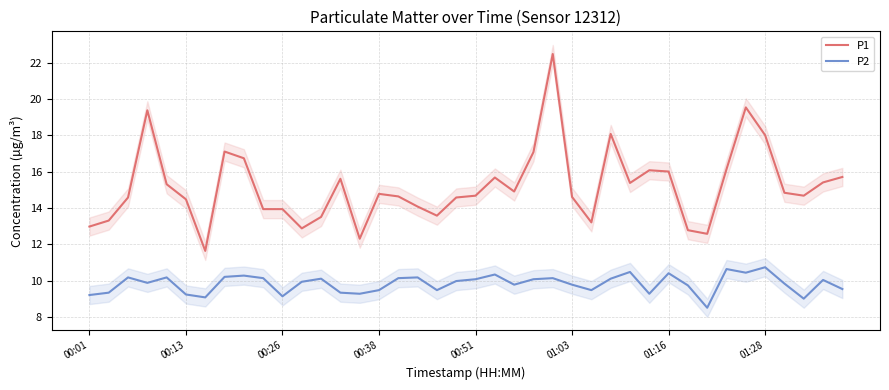

True or false: P1 and P2 cross at least once.

False